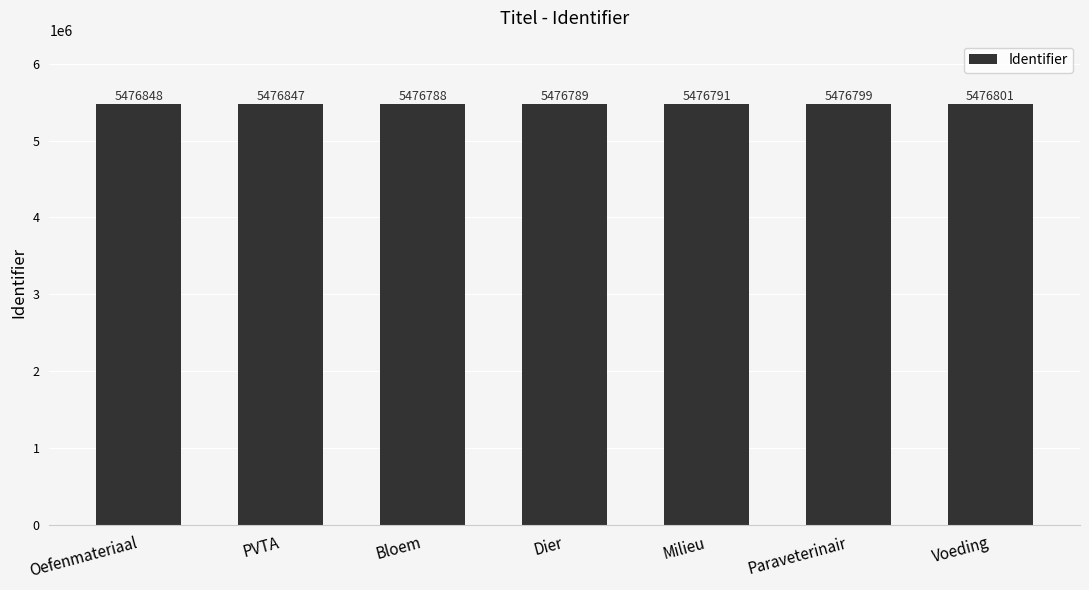

At which category does the chart reach its peak across all series?

Oefenmateriaal